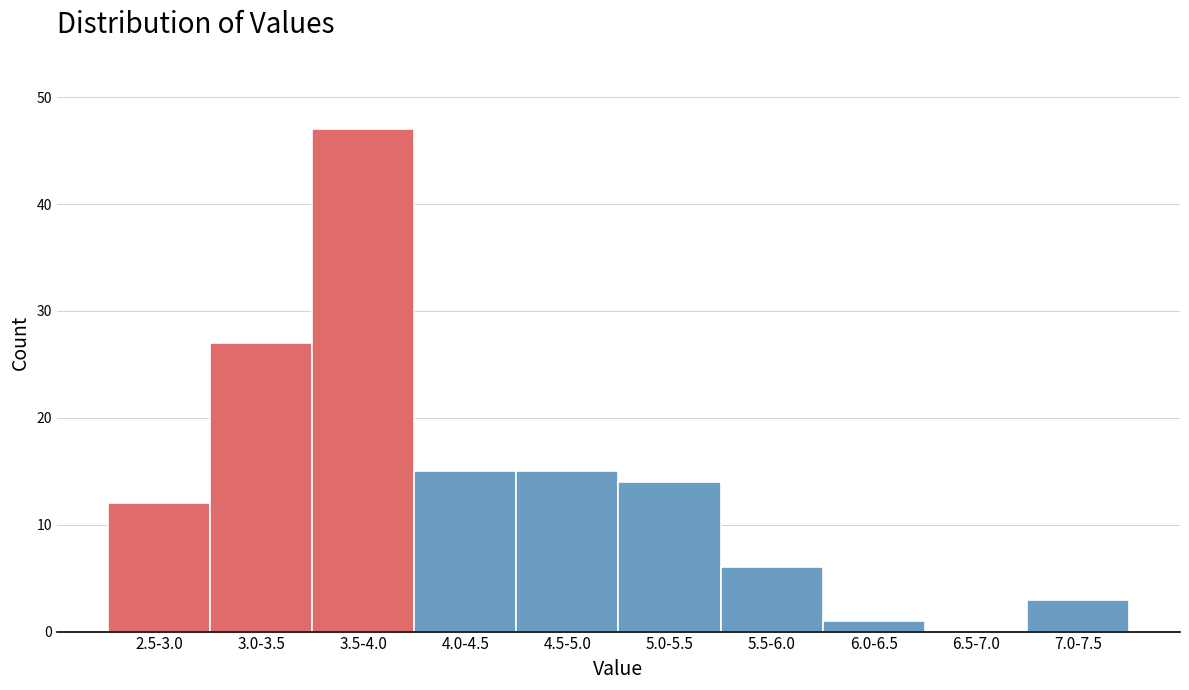

Reading left to right, transcribe all the data shown in this chart.

2.5-3.0=12	3.0-3.5=27	3.5-4.0=47	4.0-4.5=15	4.5-5.0=15	5.0-5.5=14	5.5-6.0=6	6.0-6.5=1	6.5-7.0=0	7.0-7.5=3